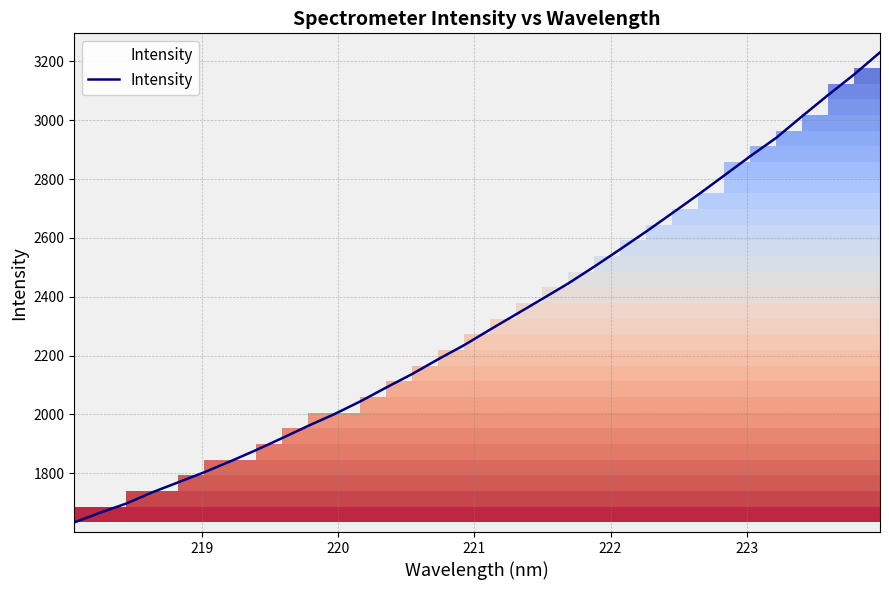

What is the smallest value displayed?

1633.1